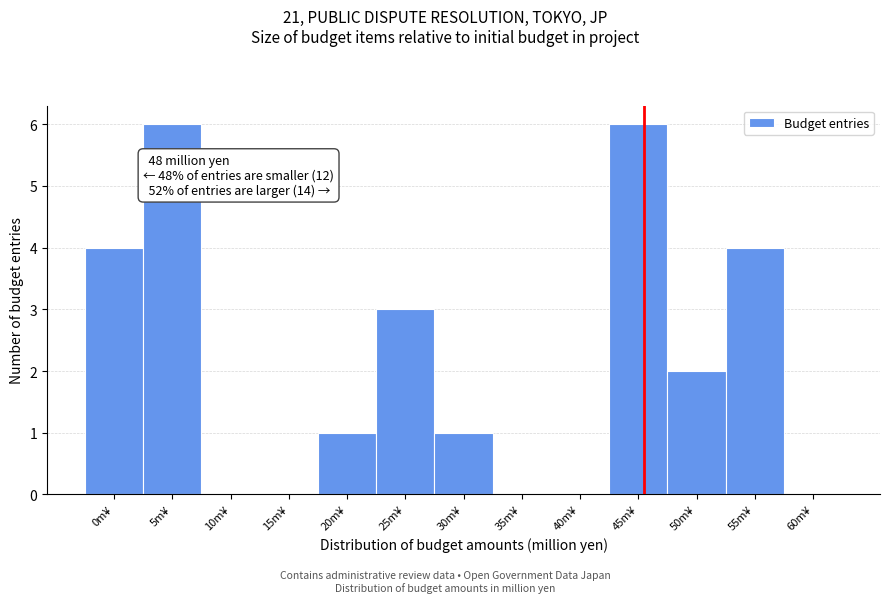

Reading left to right, list all the values displayed in this chart.

0m¥=4	5m¥=6	10m¥=0	15m¥=0	20m¥=1	25m¥=3	30m¥=1	35m¥=0	40m¥=0	45m¥=6	50m¥=2	55m¥=4	60m¥=0